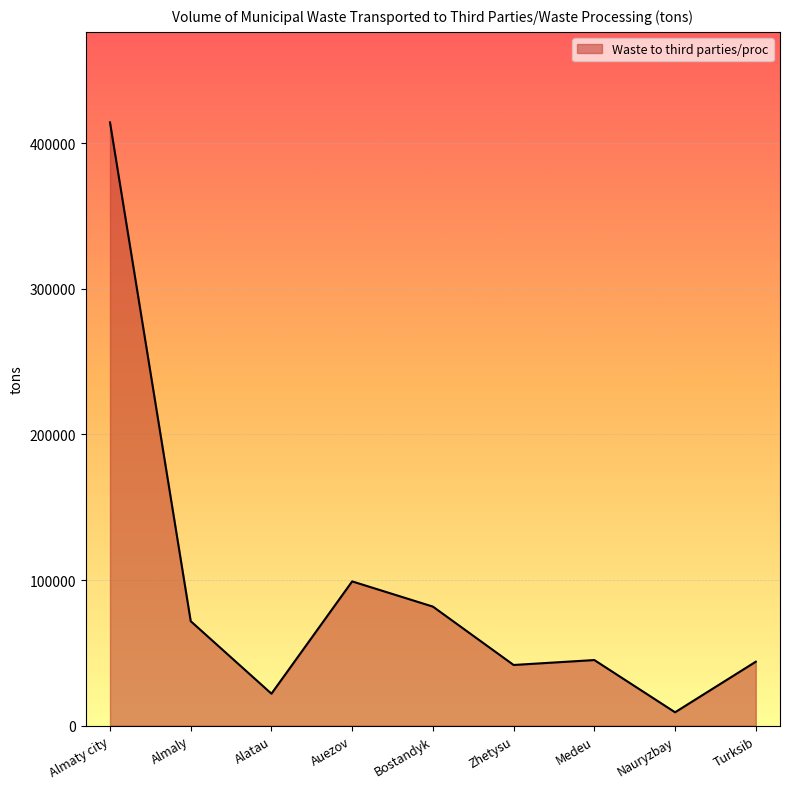

Between Zhetysu and Auezov, which is larger?

Auezov